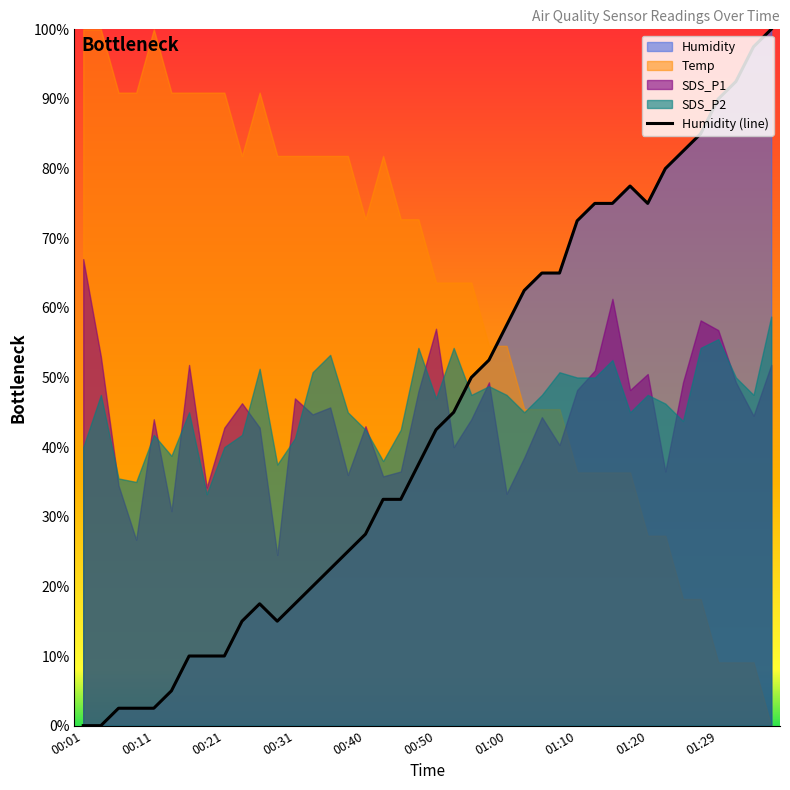

Is it true that Humidity (line) equals 2.5 at 00:11?

True